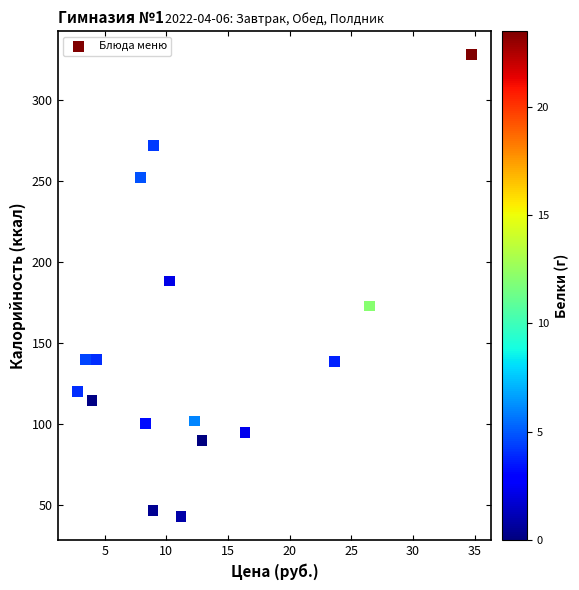

What is the range of Y values (max minus min)?

285.0